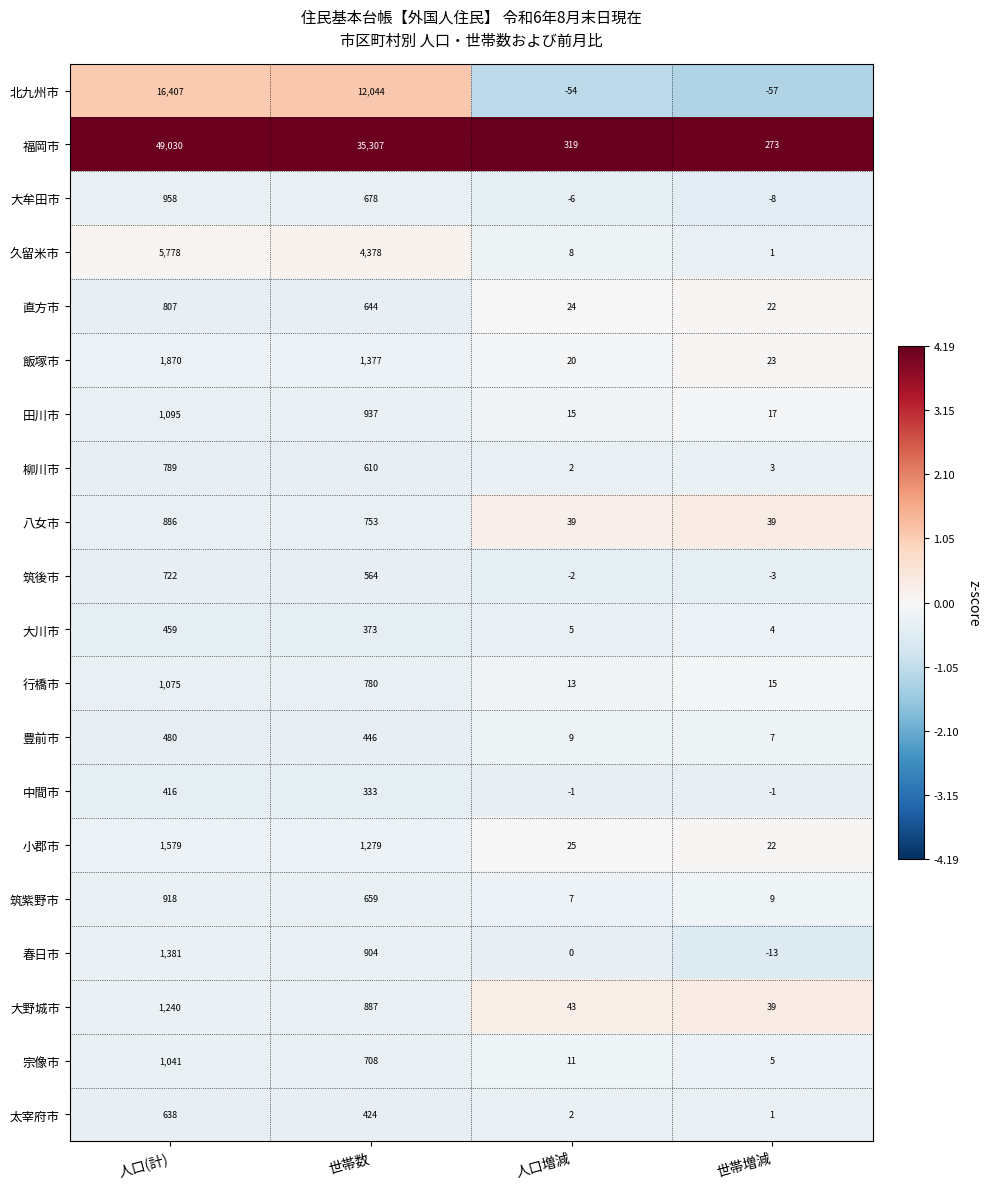

What is the sum of the 豊前市 values at 人口(計) and 世帯数?

926